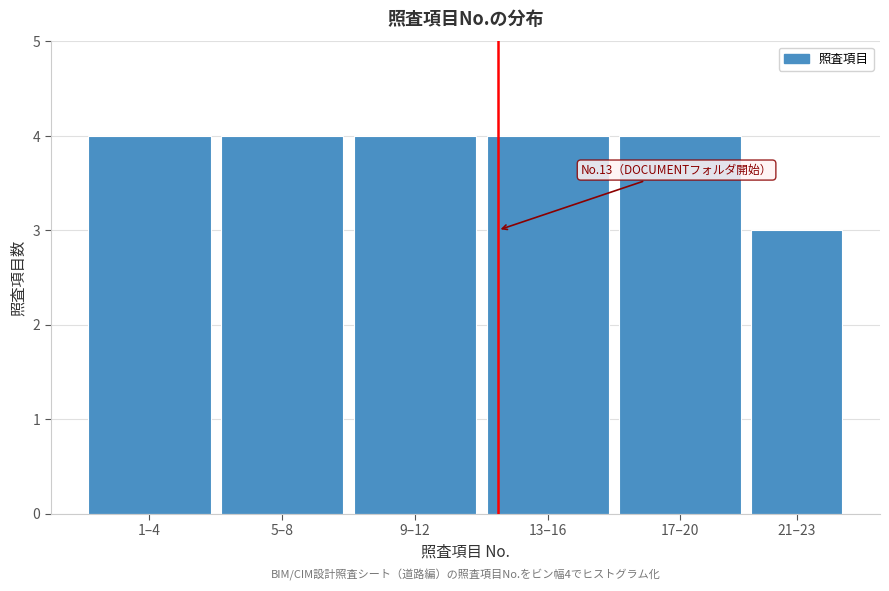

Reading right to left, transcribe all the data shown in this chart.

3	4	4	4	4	4